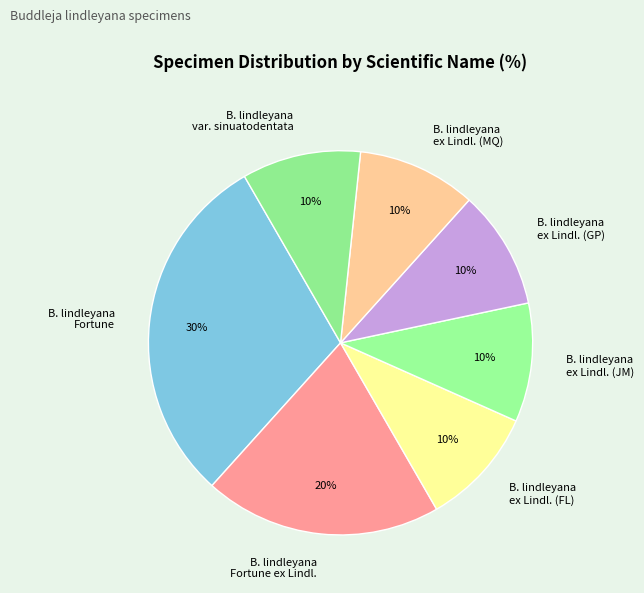

Is it true that B. lindleyana ex Lindl. (JM) is 23% of the pie?

False